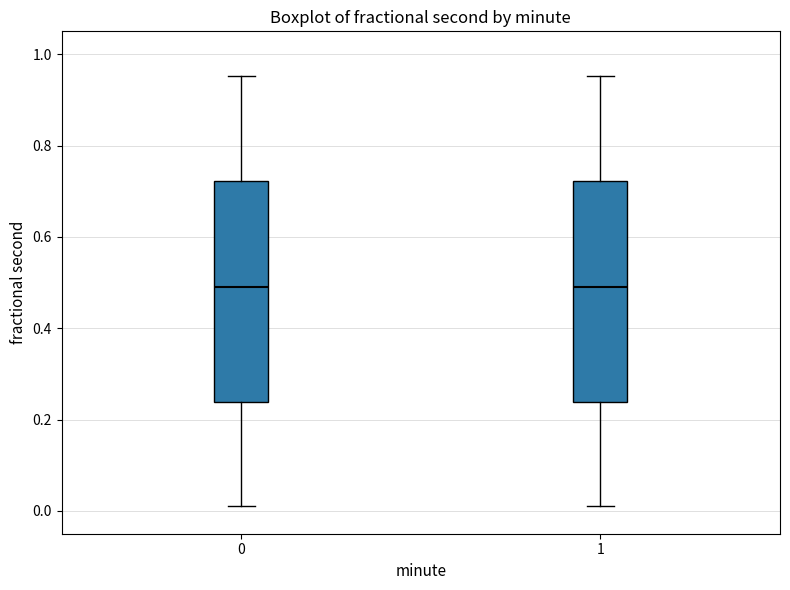

Reading left to right, transcribe this box plot: for each box, give where its median line is, the range the box spans, and where its two whiskers end, as read against the y-axis. The values are not printed on the chart, so give them approximately, as read against the axis.

0: median 0.50, box 0.24 to 0.72, whiskers 0.02 to 0.96
1: median 0.50, box 0.24 to 0.72, whiskers 0.02 to 0.96